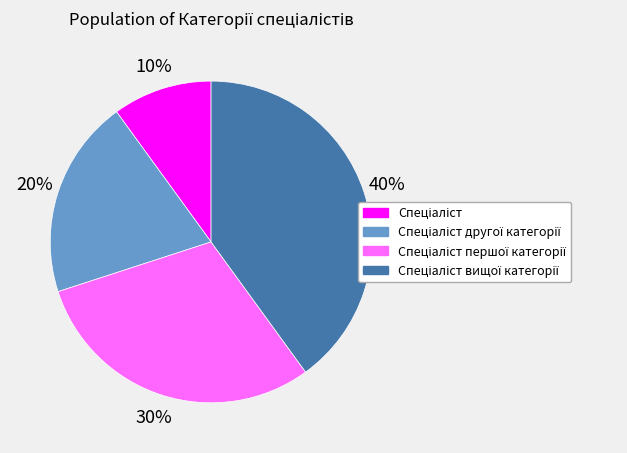

To the nearest percent, what is the difference between the largest and smallest slice percentages?

30%